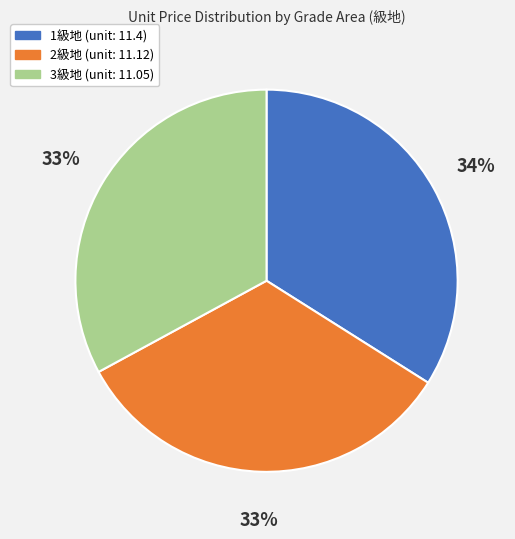

Is there any slice that represents more than half of the pie?

No